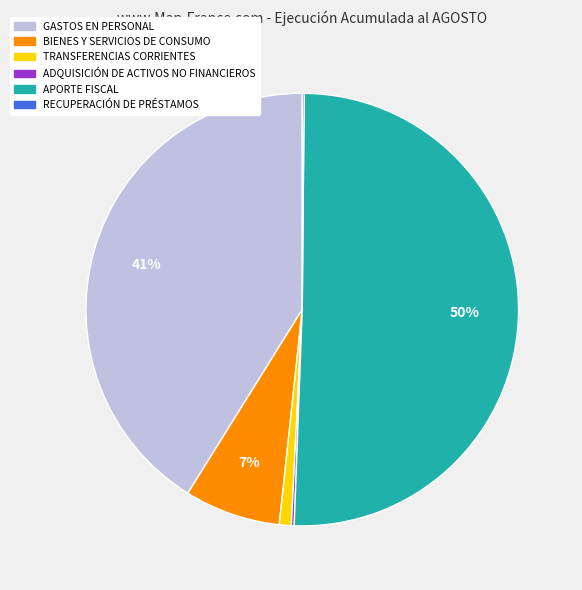

What percentage is the BIENES Y SERVICIOS DE CONSUMO slice, to the nearest percent?

7%